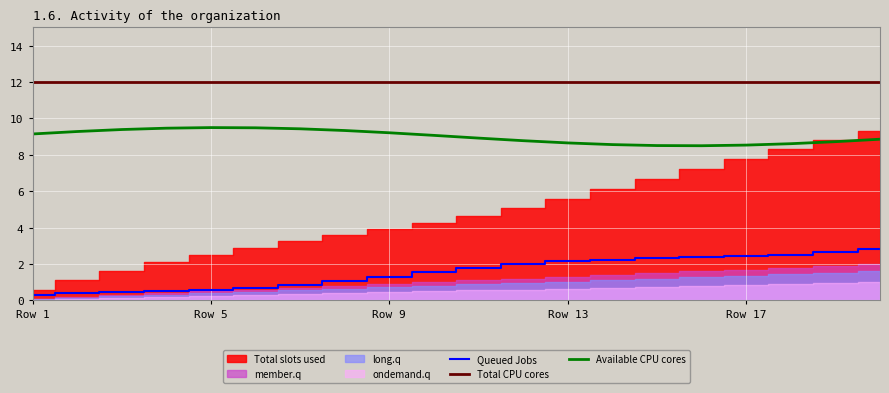

Is the value of Queued Jobs at 14 greater than the value of Total CPU cores at 12?

No